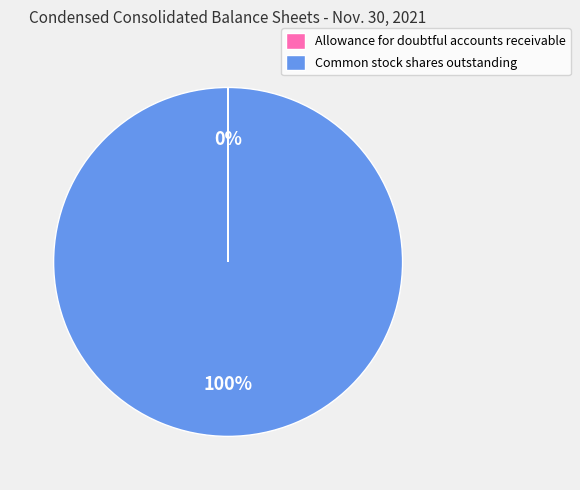

Is there any slice that represents more than half of the pie?

Yes